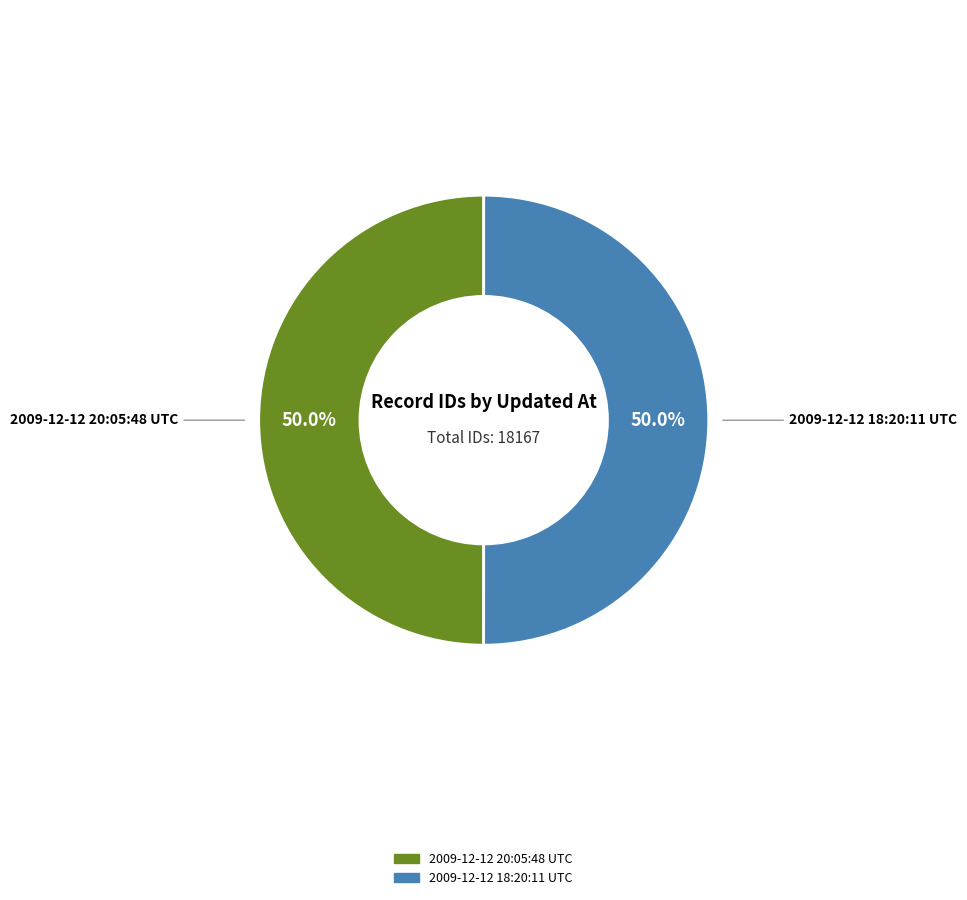

What is the ratio of the value at 2009-12-12 18:20:11 UTC to the value at 2009-12-12 20:05:48 UTC?

1.0